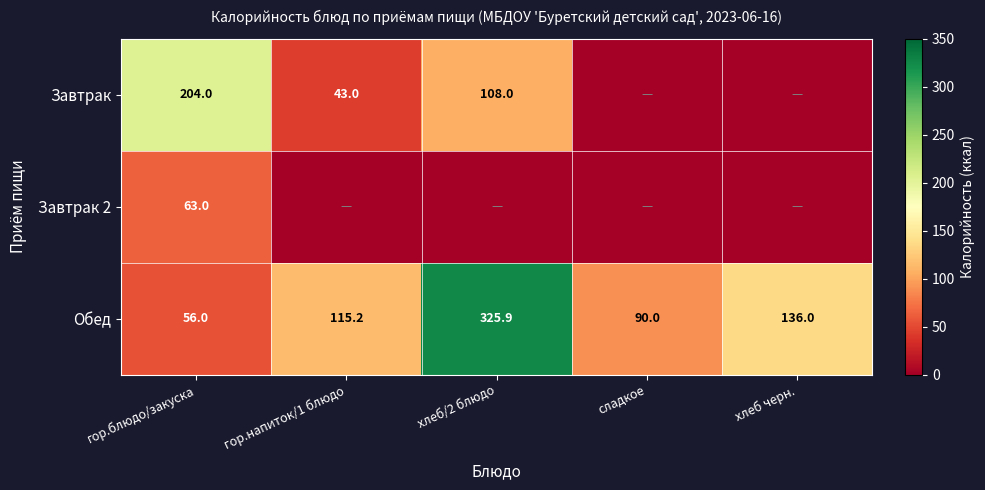

The value of Обед at гор.напиток/1 блюдо is 70.1. True or false?

False